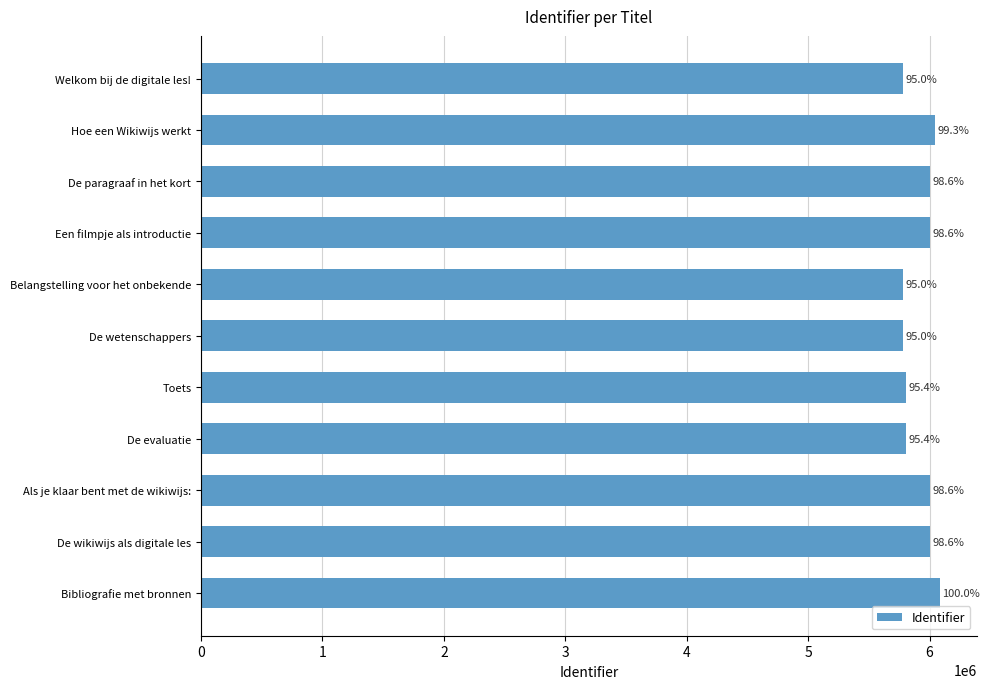

Are the bars horizontal?

Yes